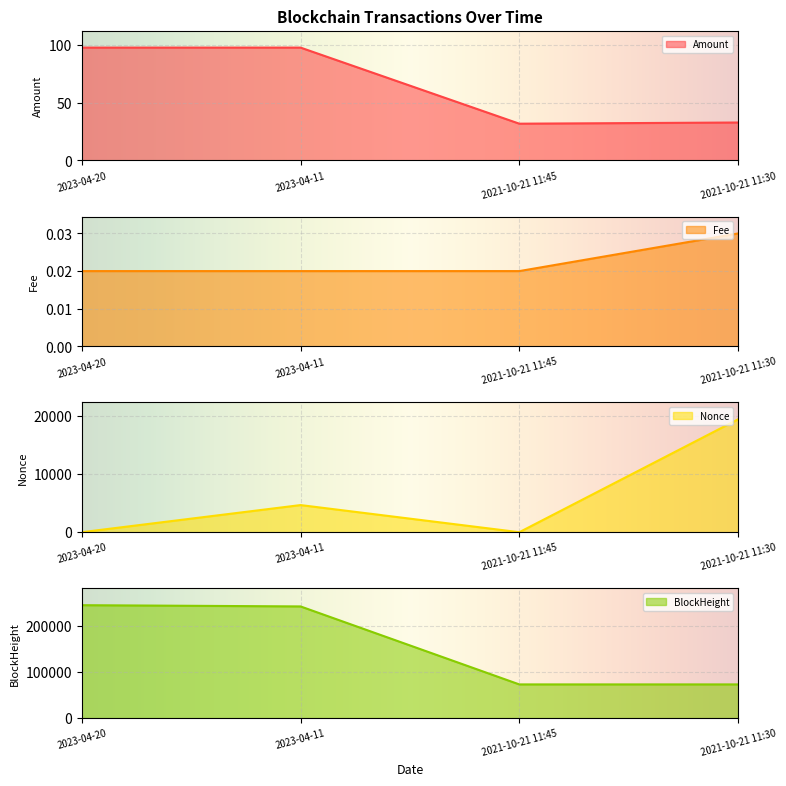

Is the value of Fee at 2021-10-21 11:30 greater than the value of Amount at 2021-10-21 11:45?

No